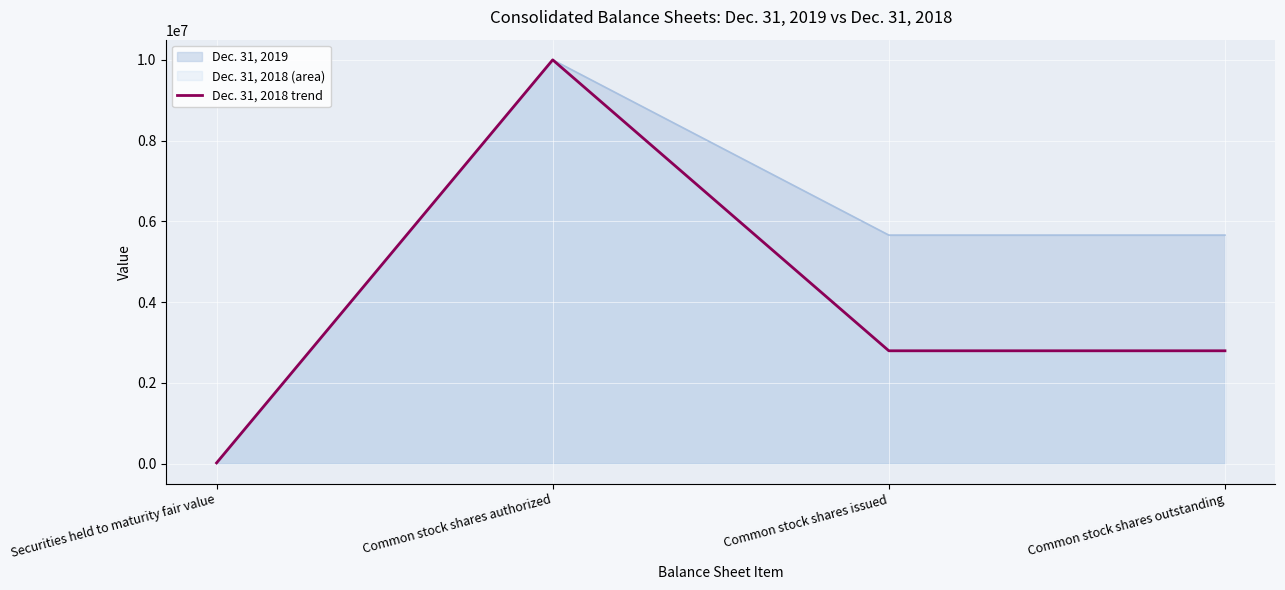

Does the chart display data point markers on the line(s)?

No